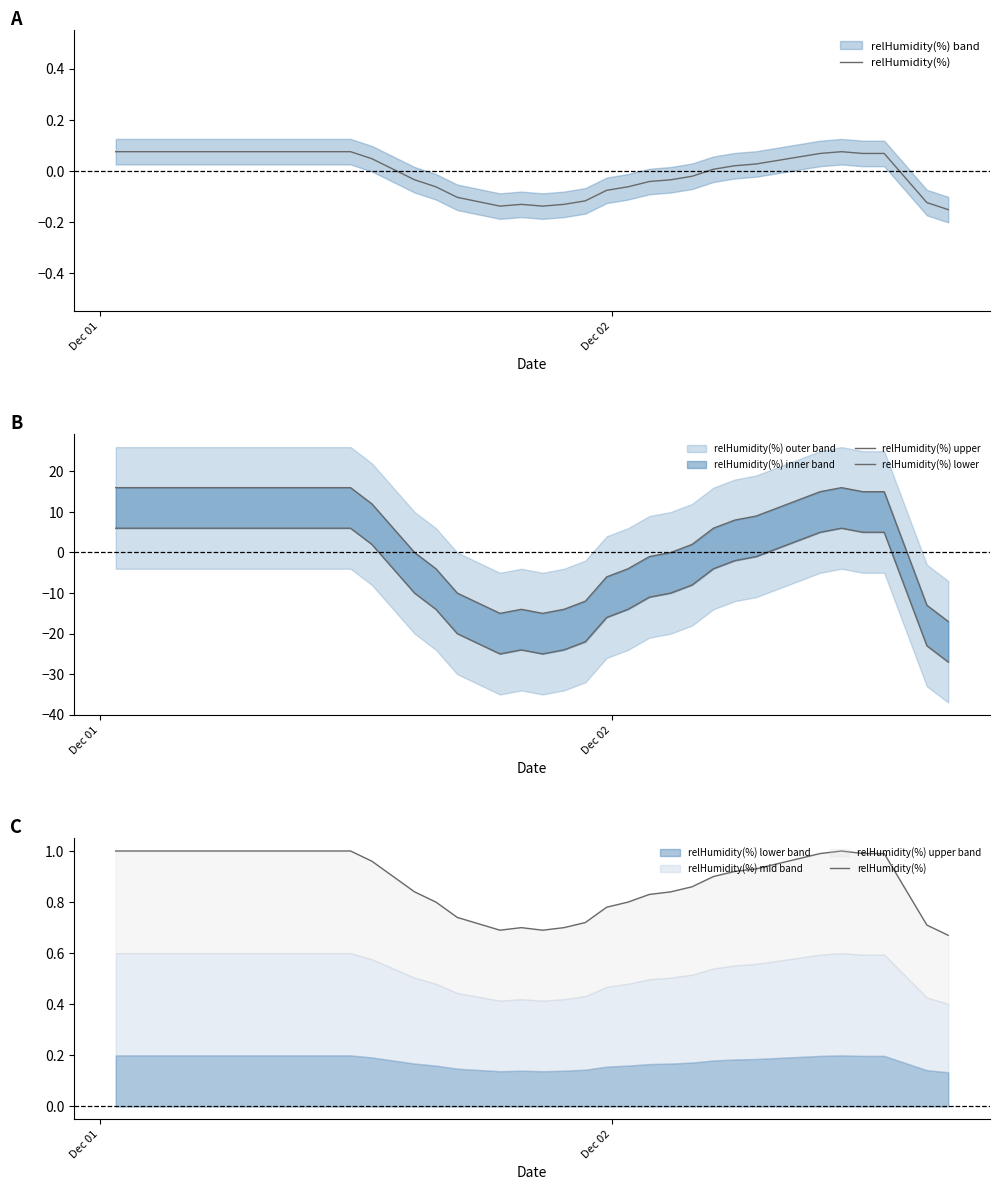

Which series has the largest total across all categories?

relHumidity(%) upper